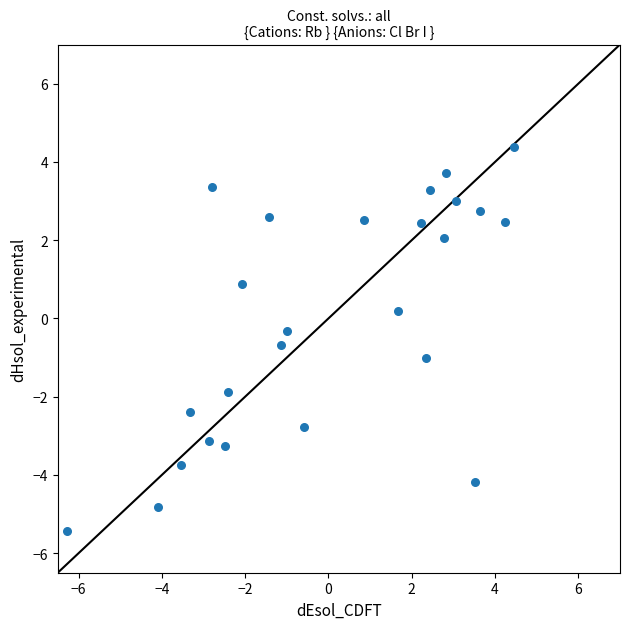

What is the range of X values (max minus min)?

10.7